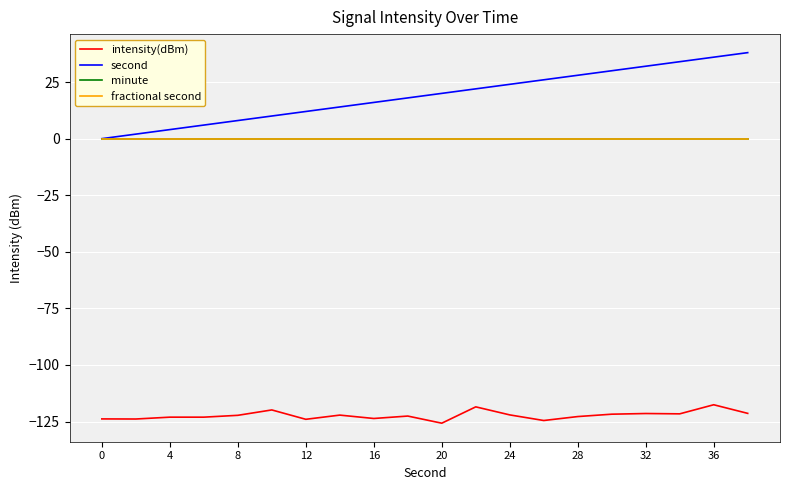

Is this an area chart (filled region under the line)?

No